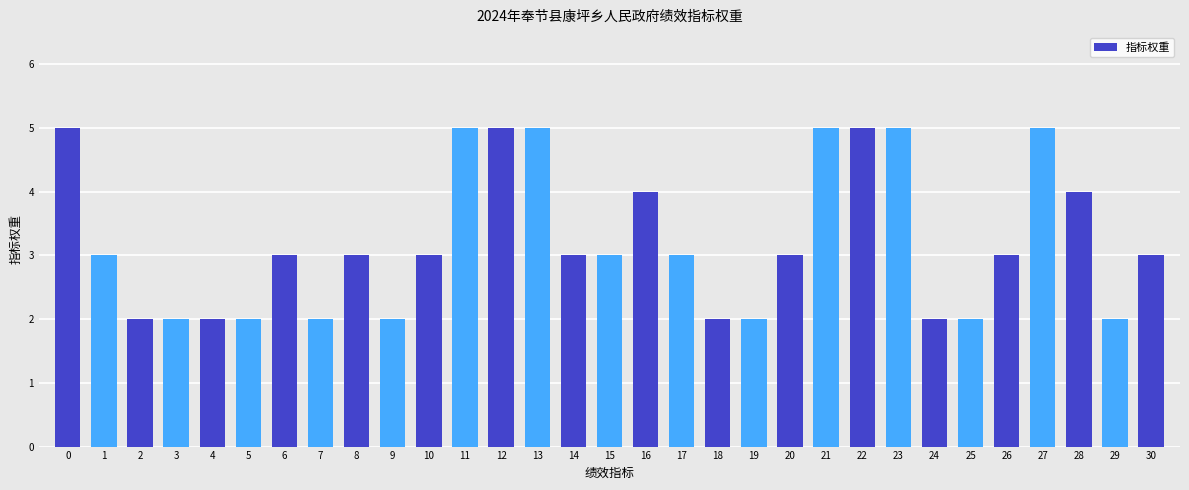

What is the value of the 7th bar from the left?

3